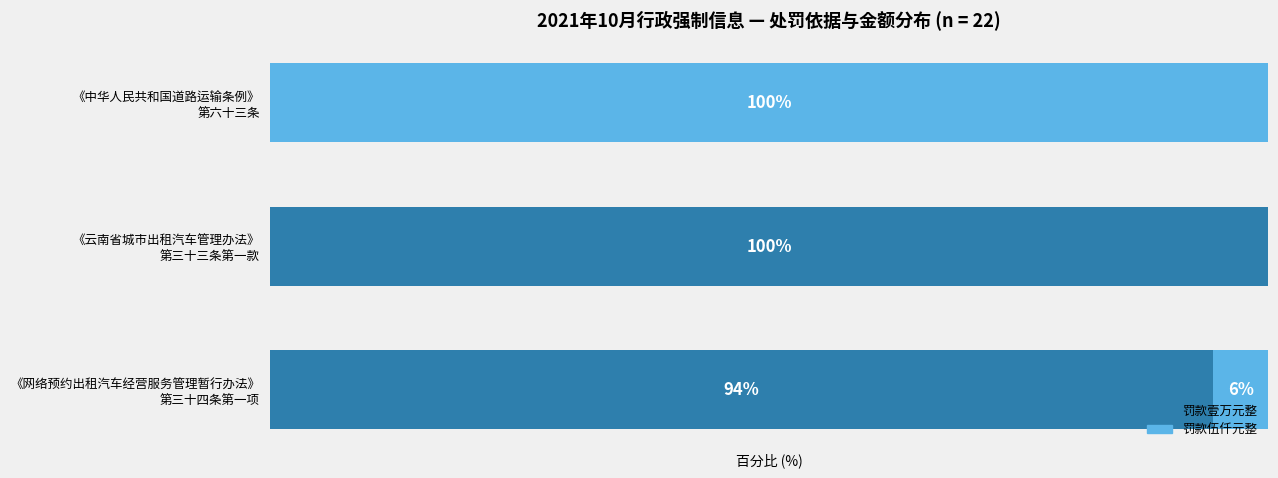

What is the value of the 罚款壹万元整 bar at the 2nd from the left?

100.0